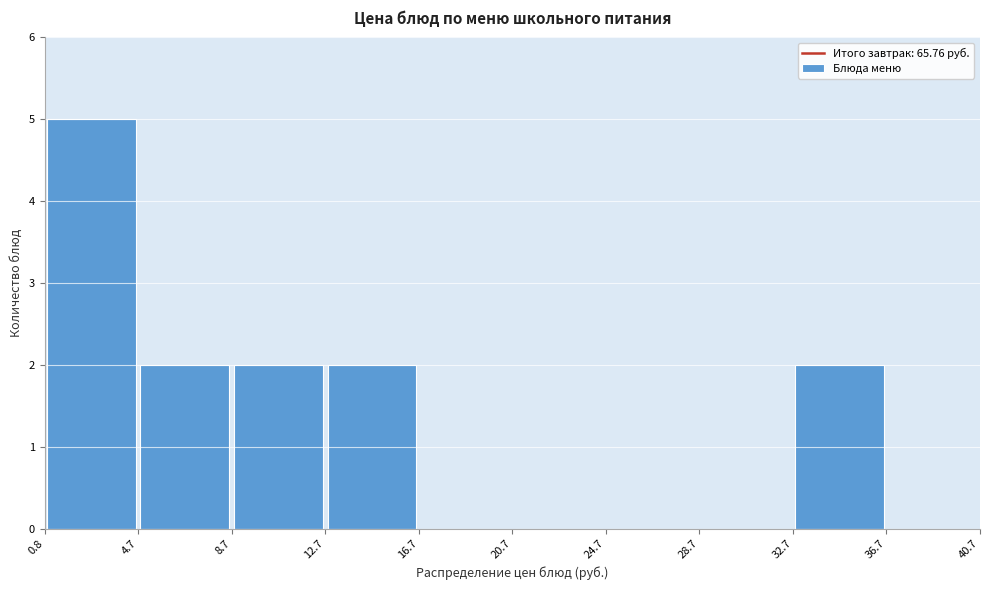

Which range on the x-axis has the tallest bar?

0.8 to 4.7